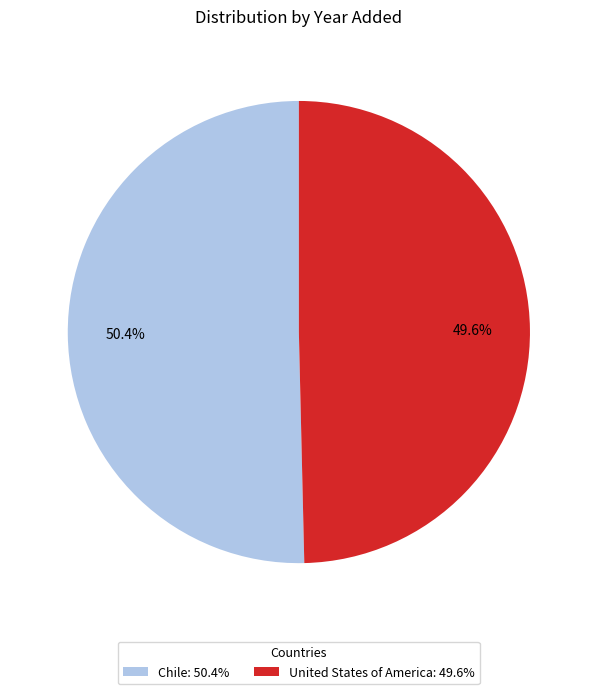

Rank the categories by value from highest to lowest.

Chile, United States of America